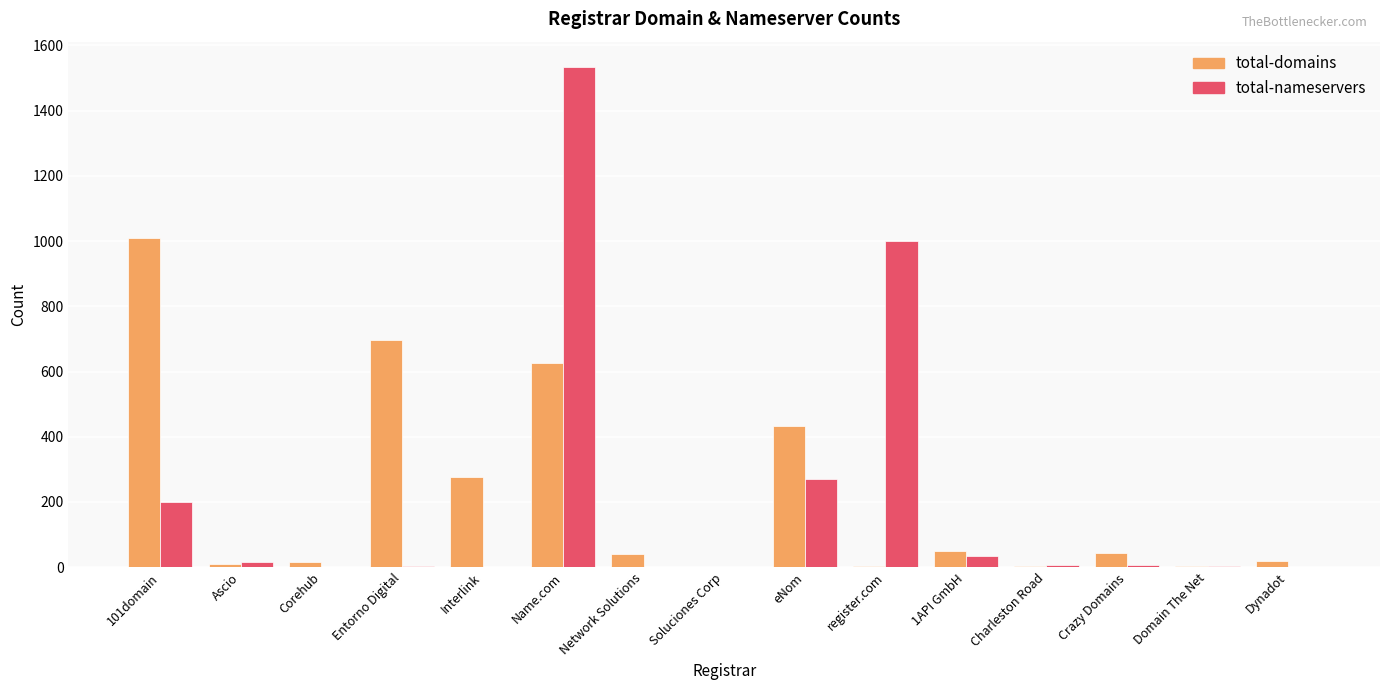

Is it true that total-domains equals 65 at Interlink?

False